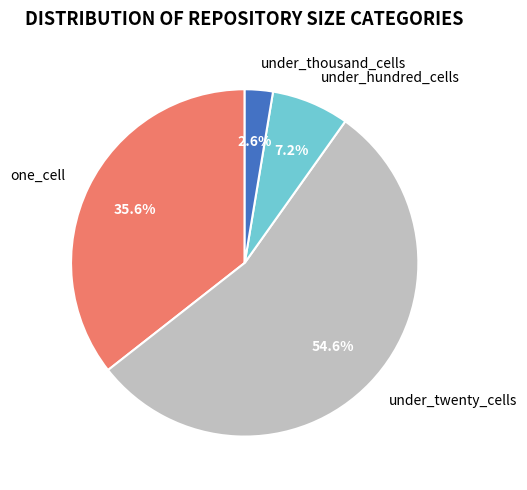

Rank the categories by value from highest to lowest.

under_twenty_cells, one_cell, under_hundred_cells, under_thousand_cells